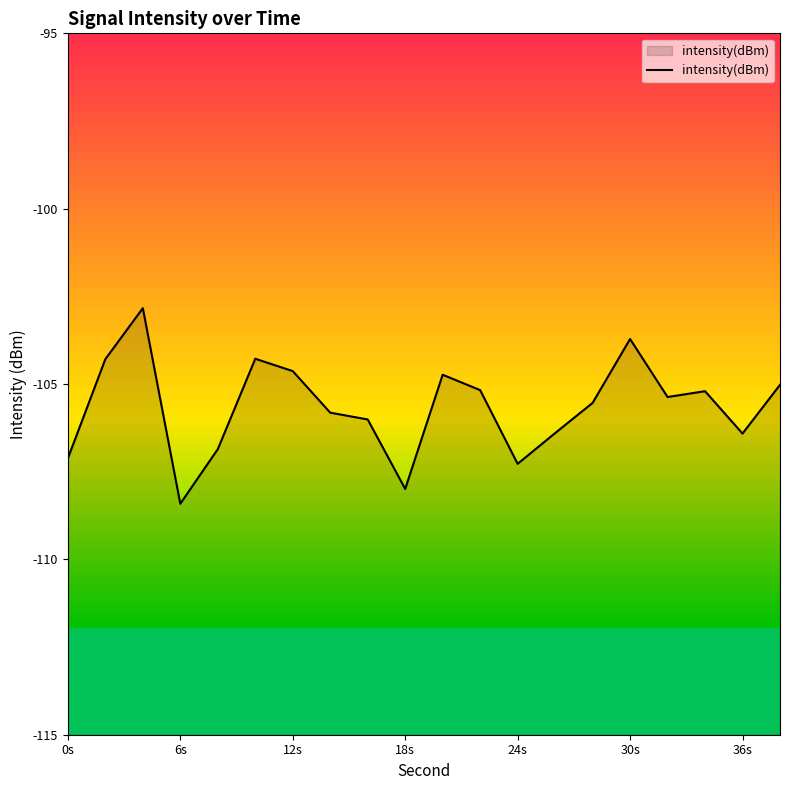

Is it true that the value at 24s is -60.2?

False